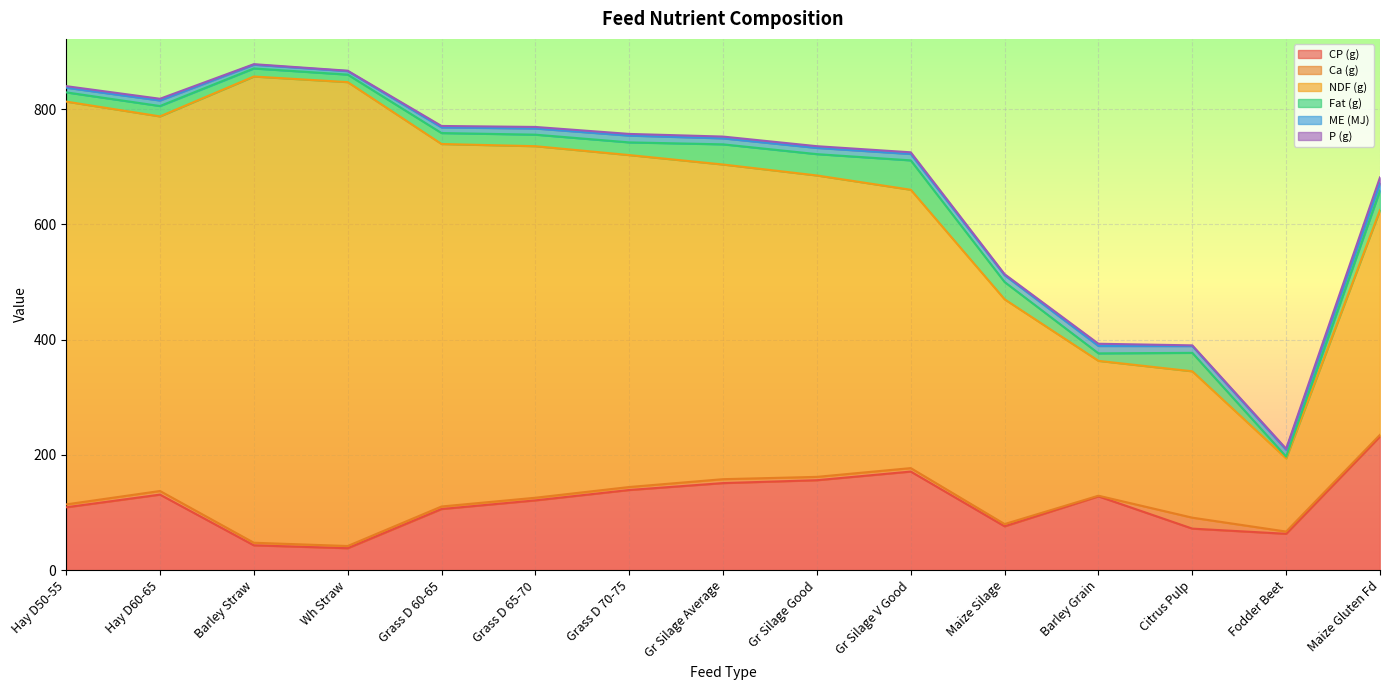

What is the sum of the Ca (g) values at Barley Grain and Grass D 70-75?

6.3